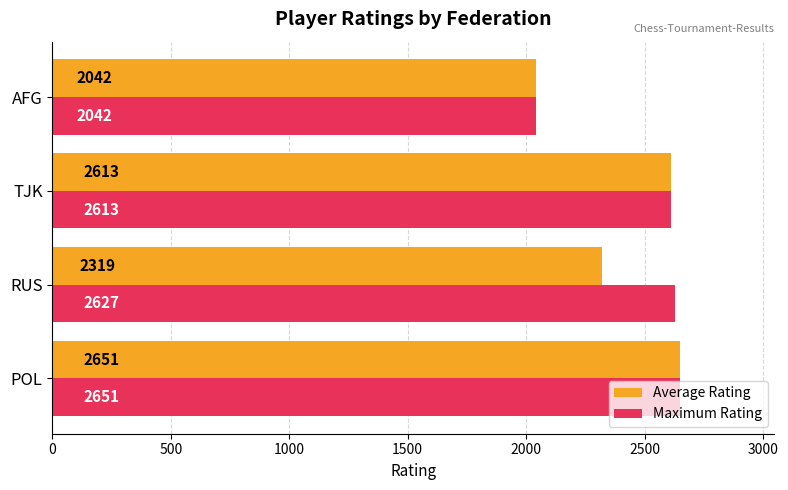

At how many categories does at least one series exceed 2109?

3